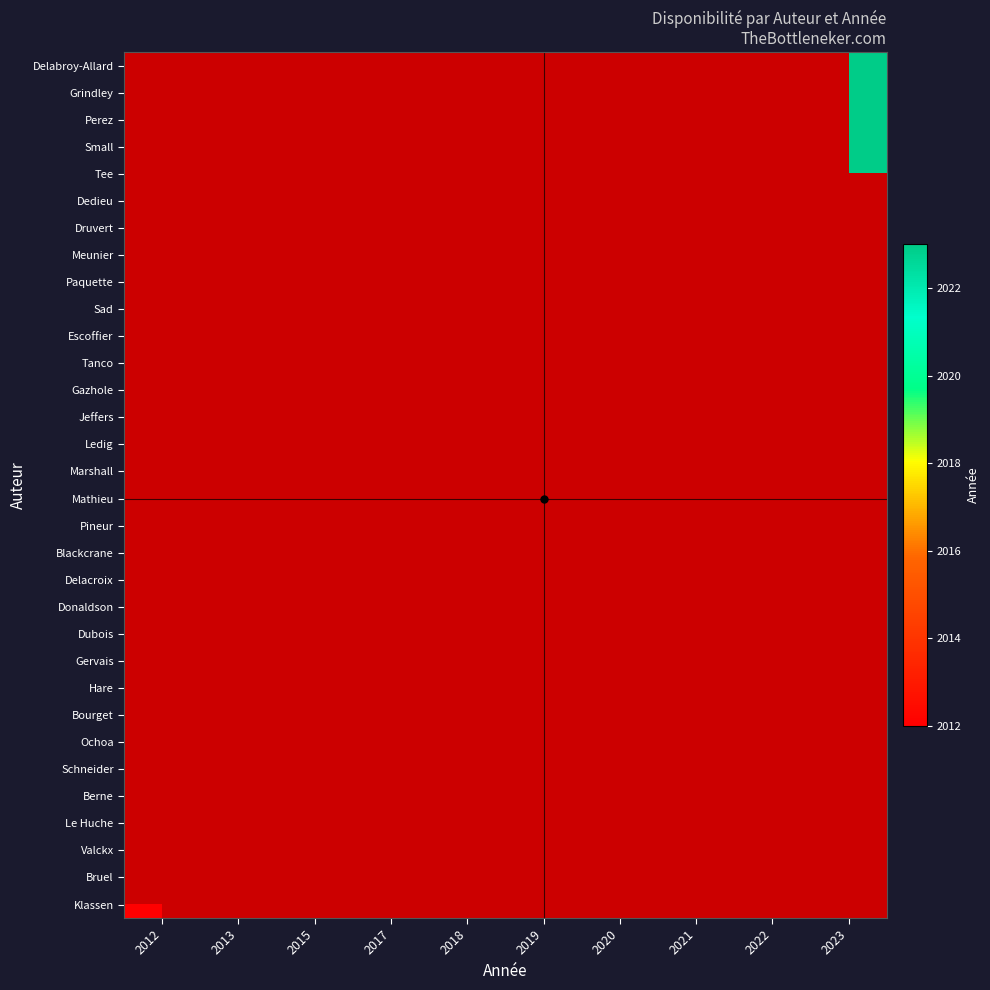

At which category does the chart reach its peak across all series?

2023